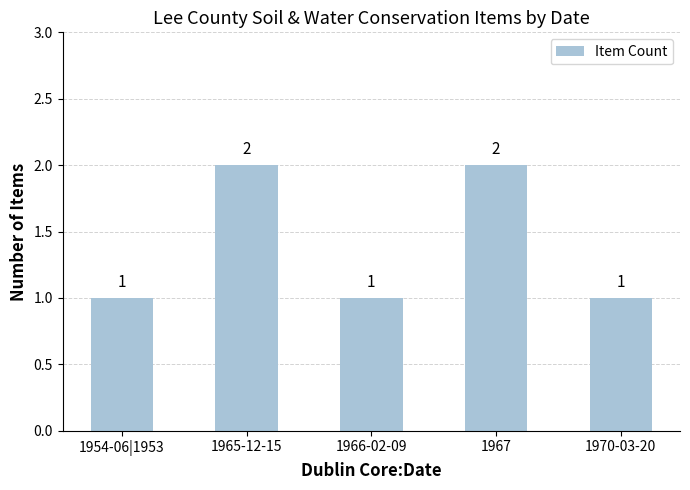

Reading left to right, transcribe all the data shown in this chart.

1954-06|1953=1	1965-12-15=2	1966-02-09=1	1967=2	1970-03-20=1